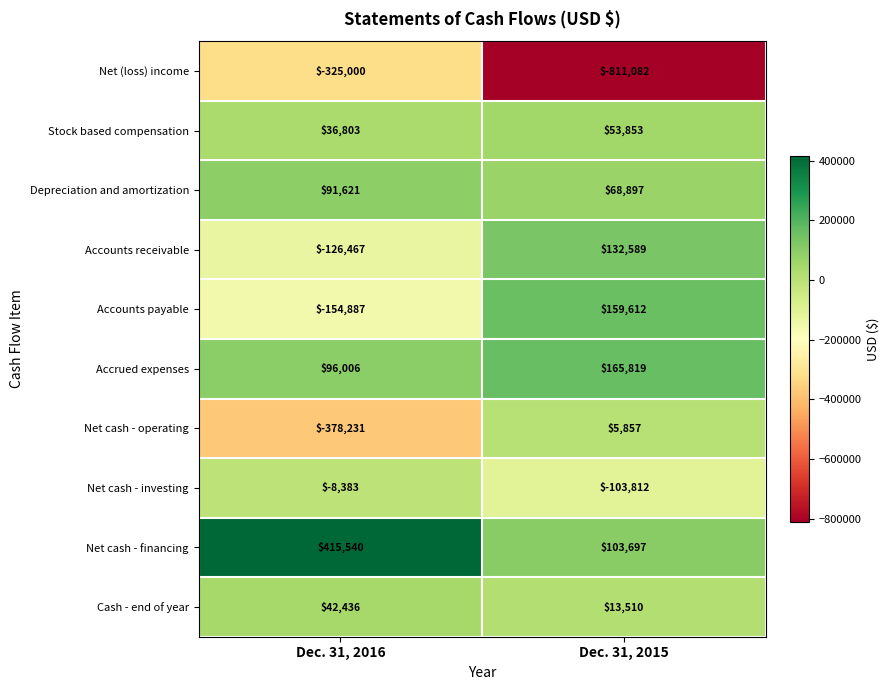

What is the total value across all series at Dec. 31, 2015?

-211060